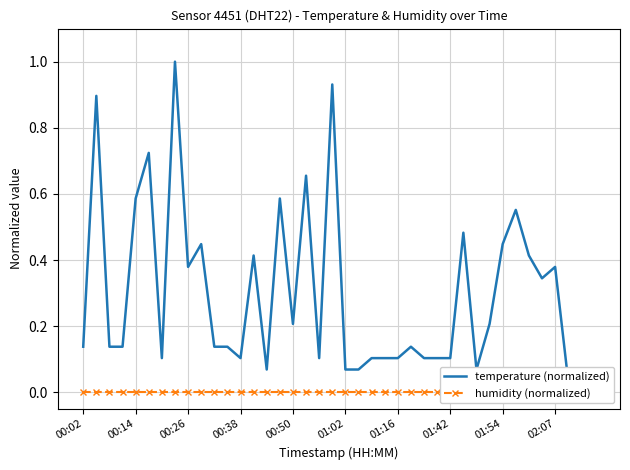

What are all the series names shown in the legend?

temperature (normalized), humidity (normalized)